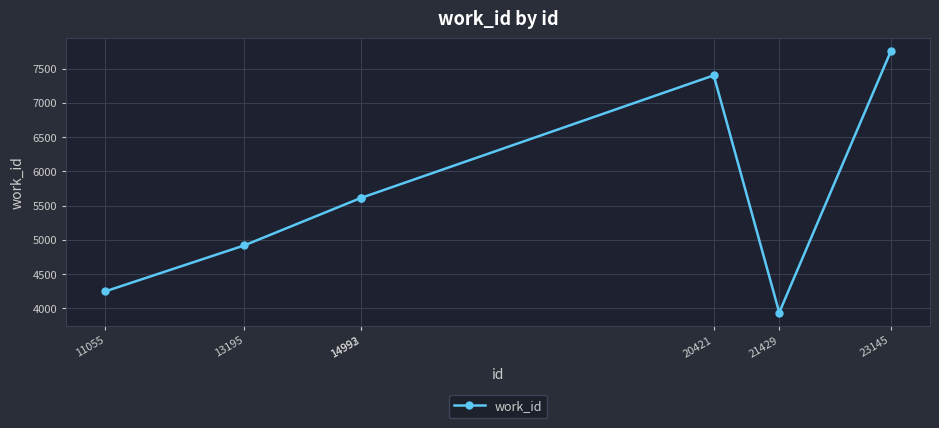

What is the value of the 1st point from the left?

4247